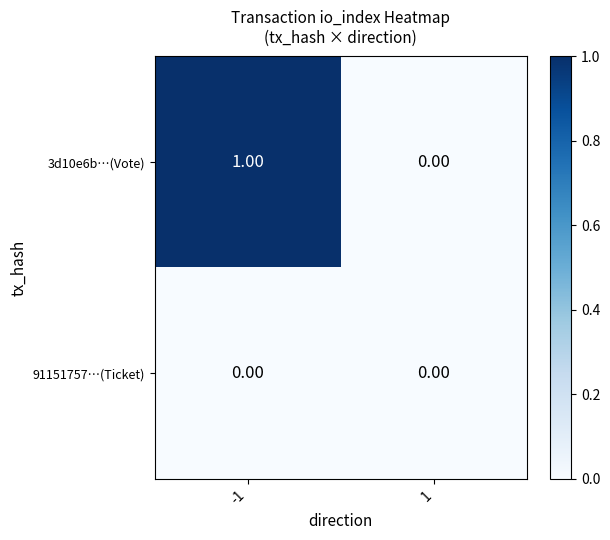

Which series has the largest range (max minus min)?

3d10e6b…(Vote)